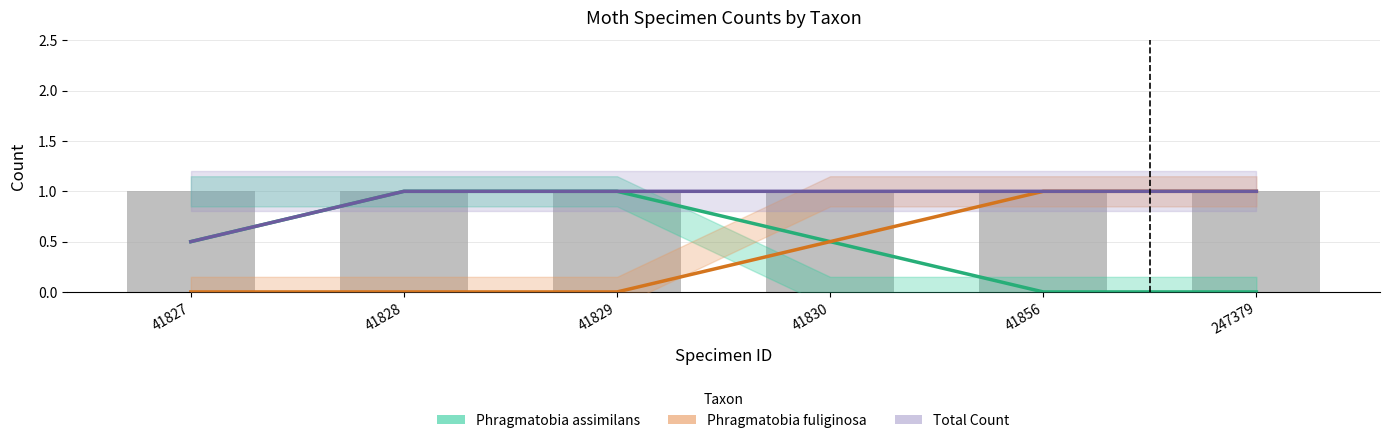

What is the difference between the second highest and minimum values in the Phragmatobia fuliginosa series?

1.0